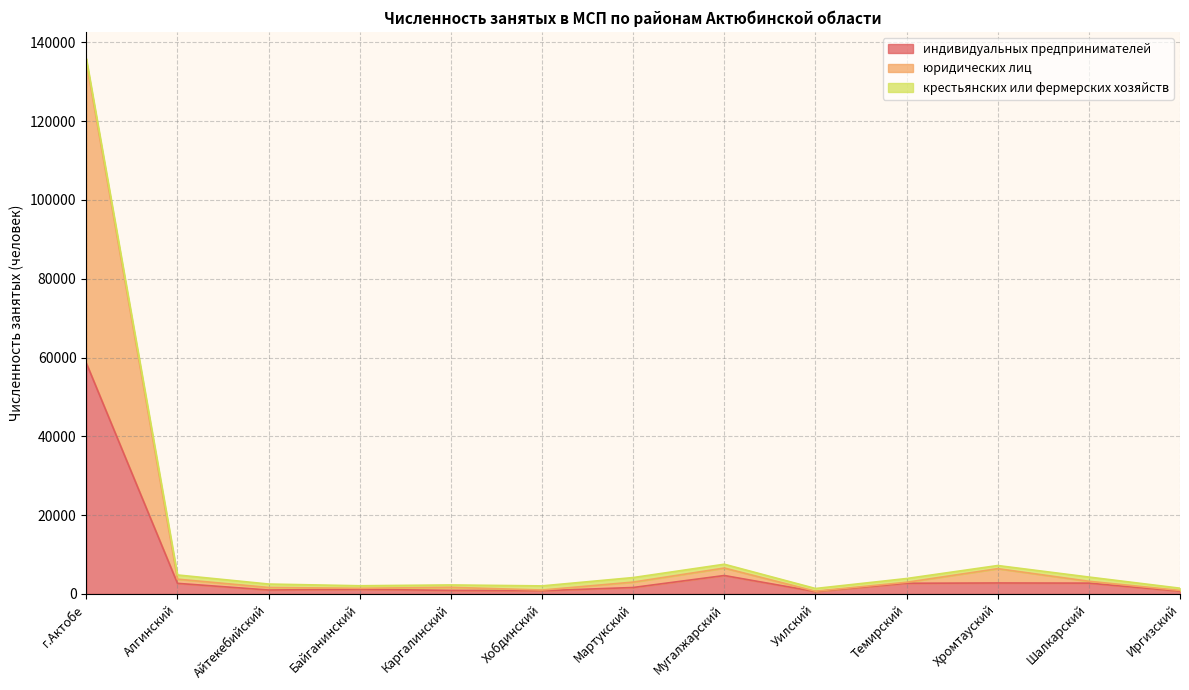

What is the smallest value displayed?

585